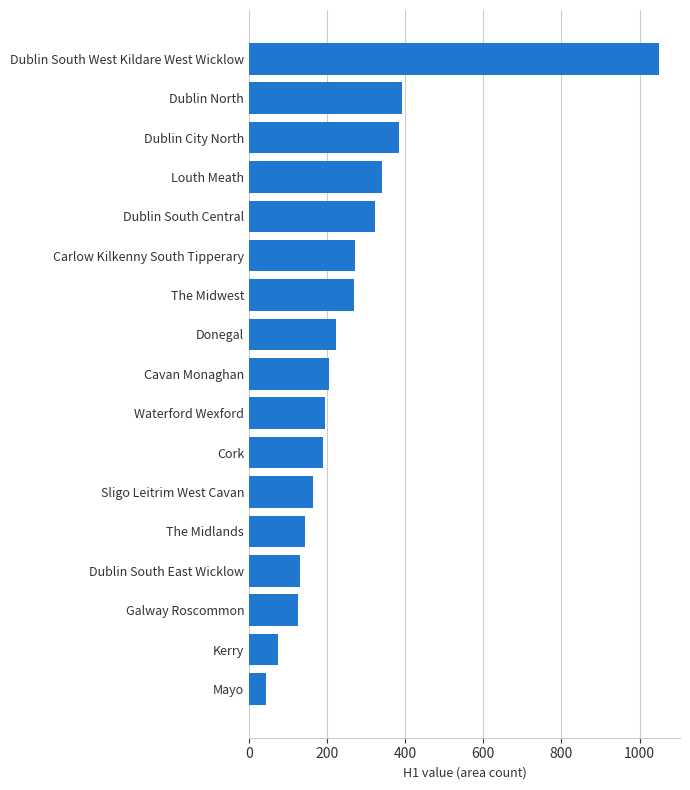

What is the change in value from Galway Roscommon to Donegal?

+99